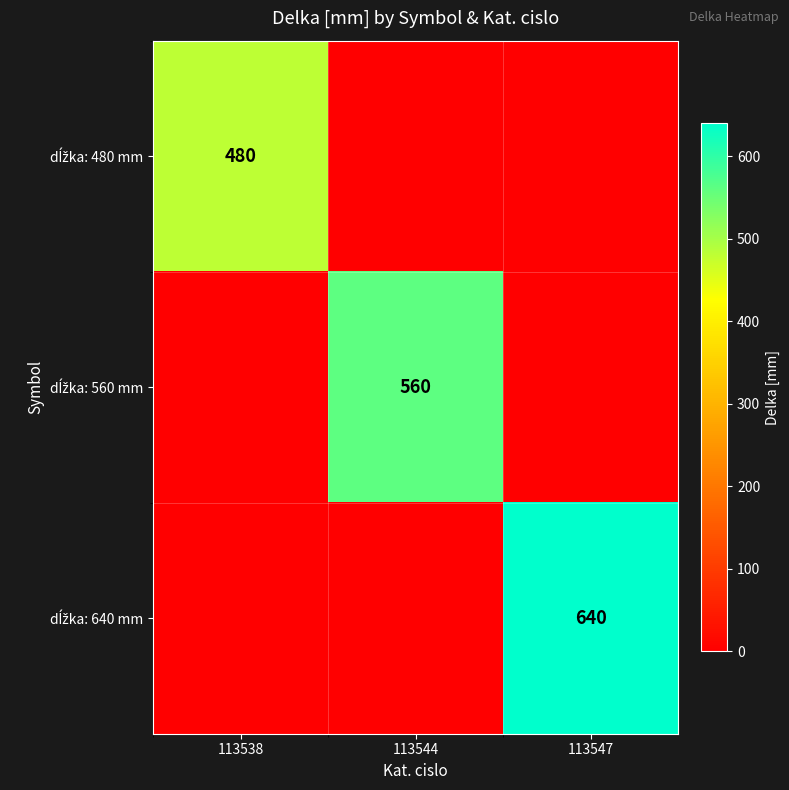

The dĺžka: 480 mm series shows 734 at 113538. True or false?

False